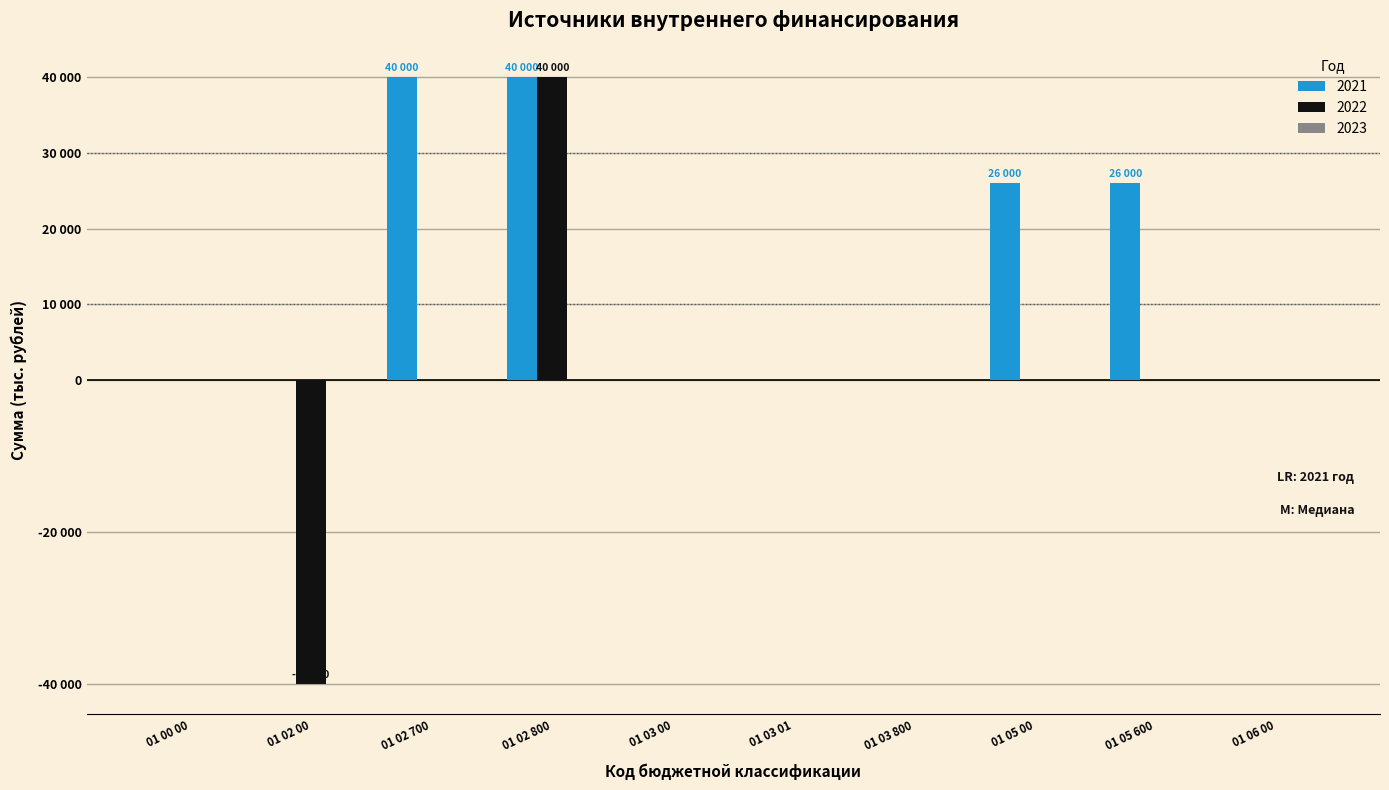

Are the bars grouped side by side (vs. stacked)?

Yes